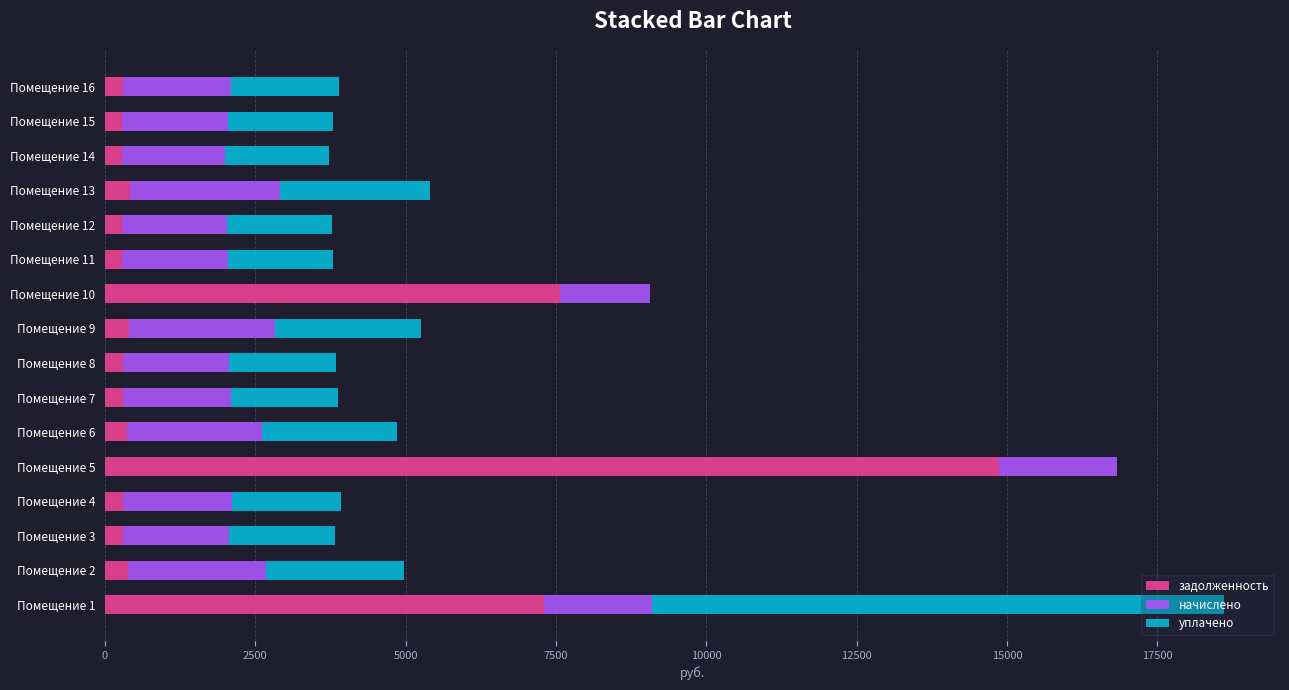

At which category is the sum across all series the highest?

Помещение 1